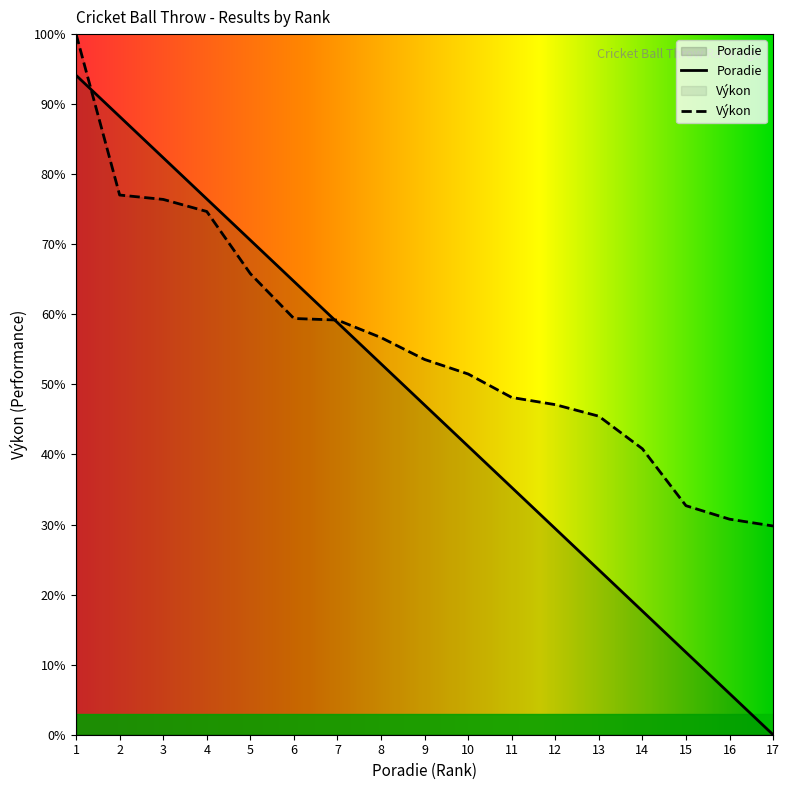

Which category has the highest value across all series?

1